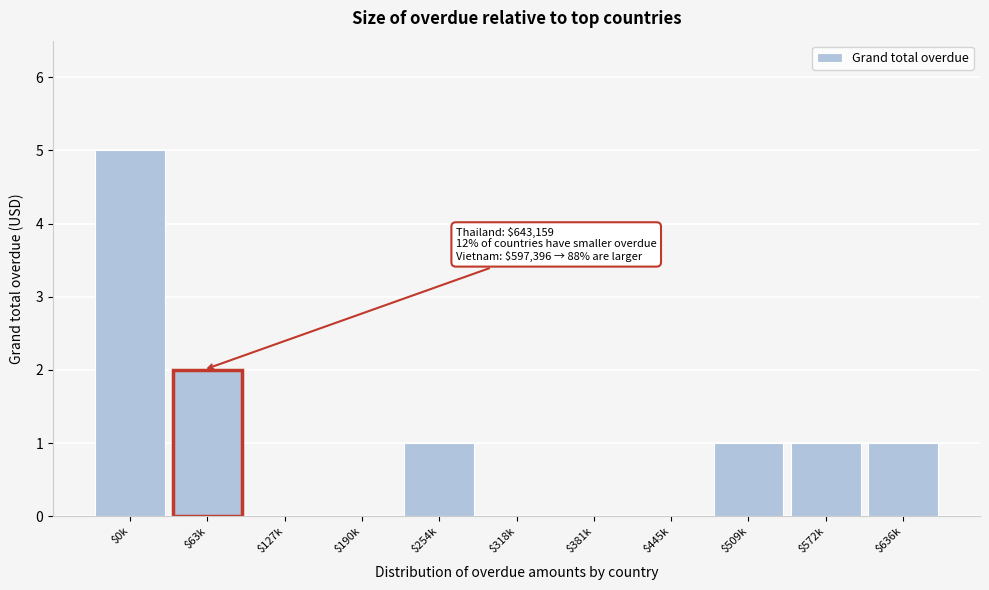

What is the sum of all values?

11